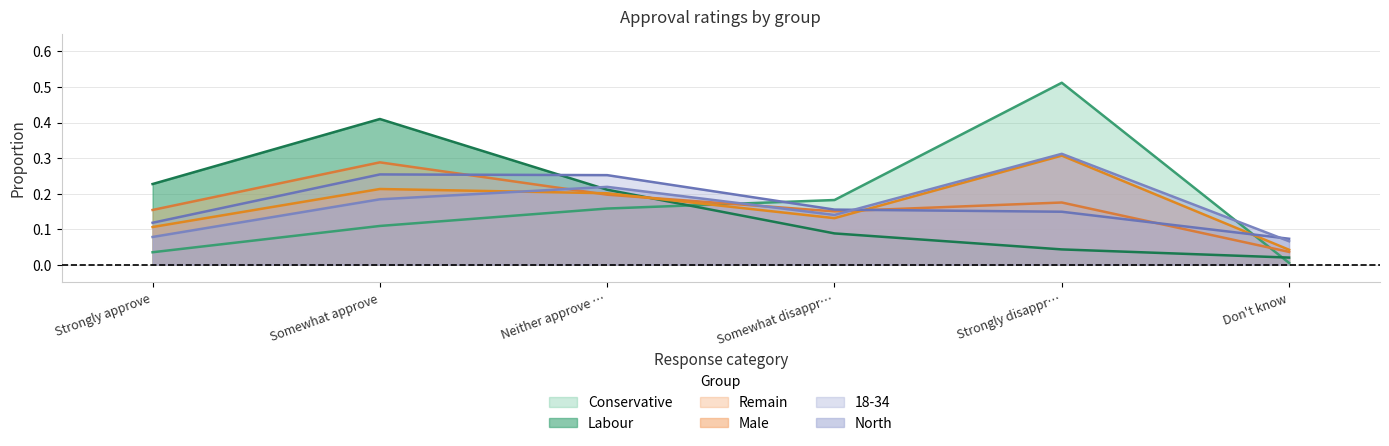

What position from the right is Strongly disappr…?

2